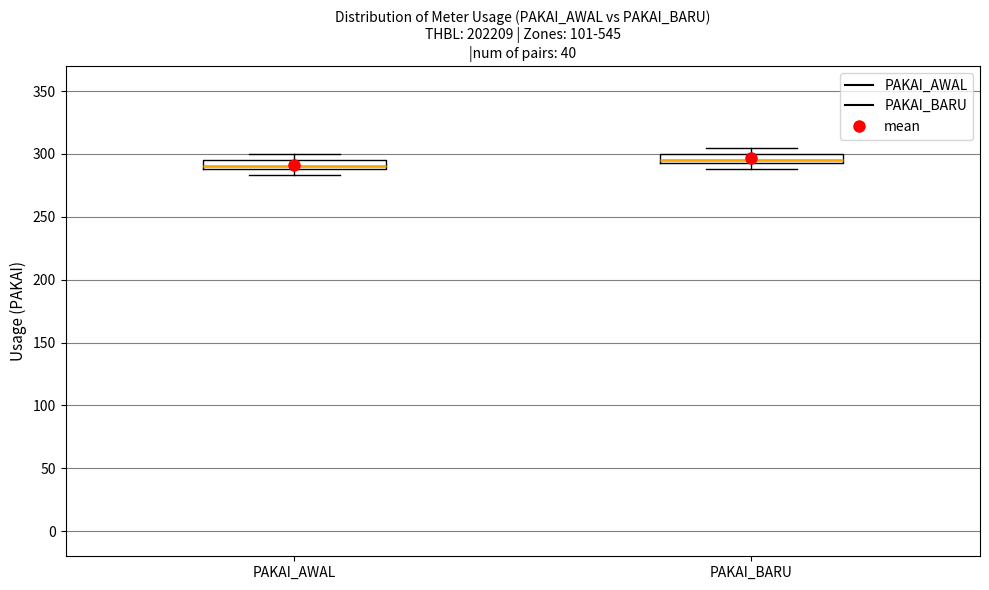

Where is the upper edge of the box for PAKAI_AWAL on the y-axis? The values are not printed on the chart, so give them approximately, as read against the axis.

295